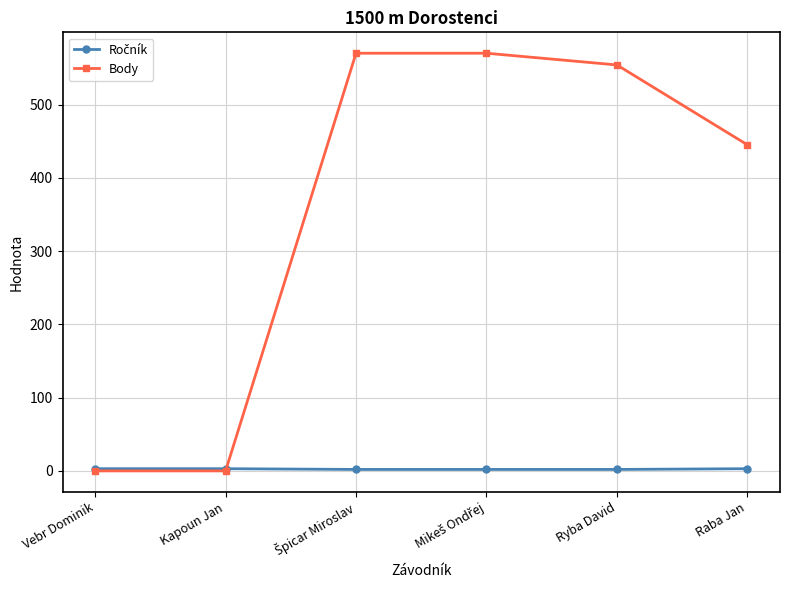

What is the label of the 5th point from the right?

Kapoun Jan